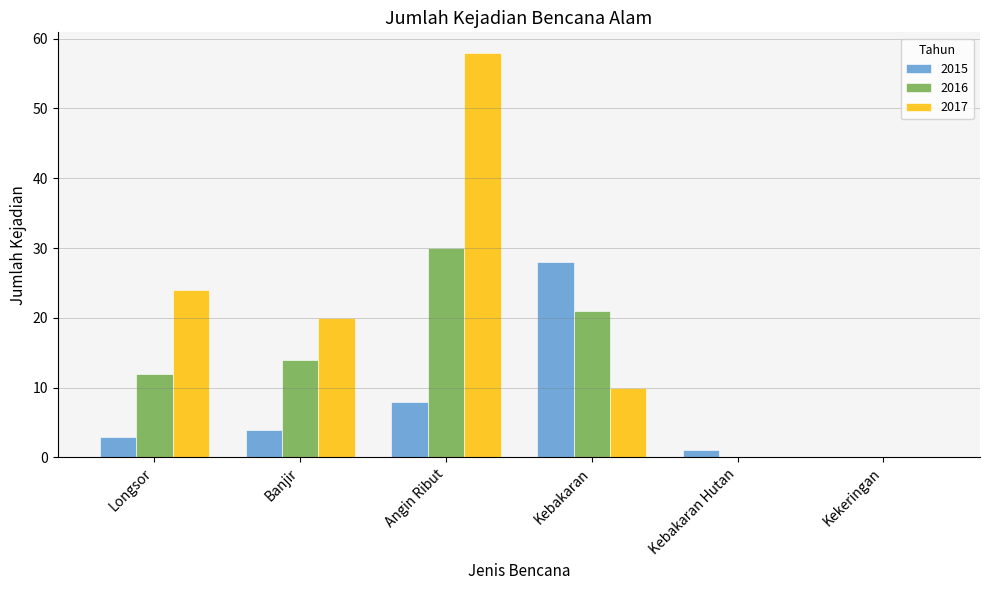

The 2015 series shows 3 at Longsor. True or false?

True